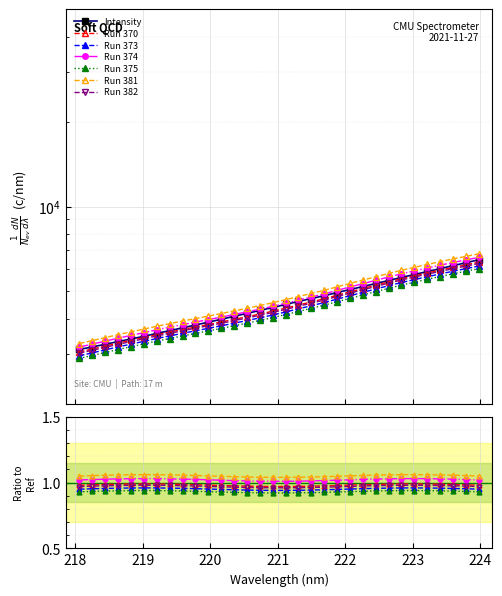

Reading left to right, list all the values displayed in this chart.

3113.0	3179.3	3247.9	3320.8	3391.5	3467.9	3549.3	3630.2	3714.5	3801.7	3891.2	3983.2	4081.5	4179.8	4281.2	4385.5	4496.6	4608.9	4719.2	4829.8	4954.2	5078.0	5202.4	5333.8	5468.0	5604.7	5740.4	5879.1	6022.5	6171.2	6319.1	6473.4